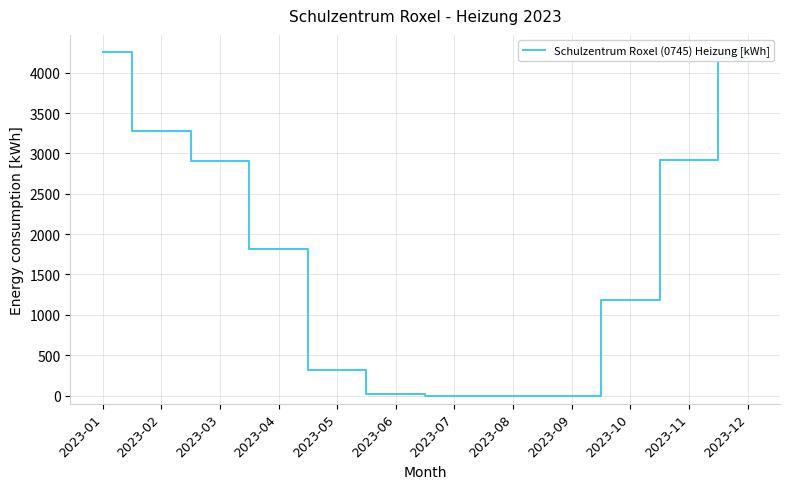

What is the maximum value shown in the chart?

4255